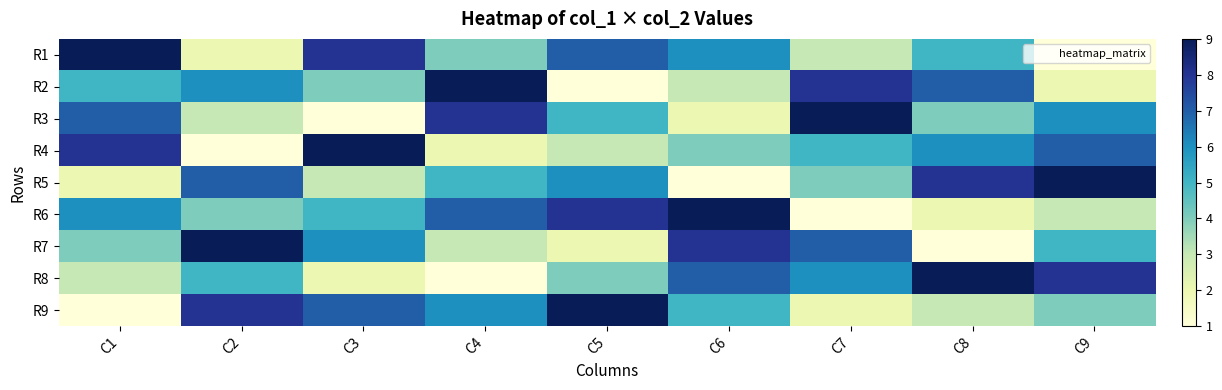

Rank the series at C3 from highest to lowest value.

R4, R1, R9, R7, R6, R2, R5, R8, R3